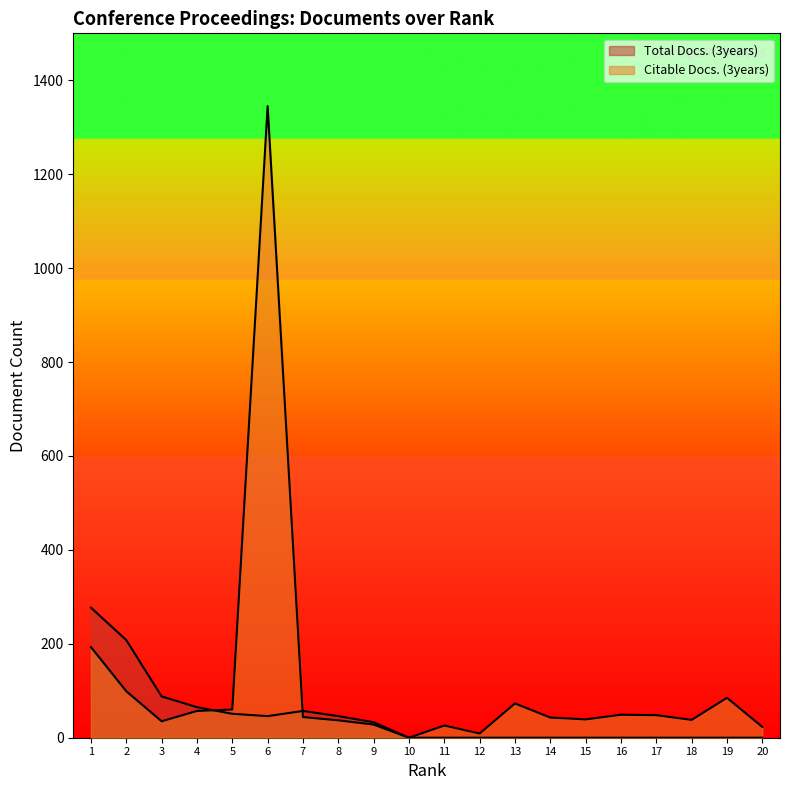

At 20, list the series in order from smallest to largest.

Total Docs. (3years), Citable Docs. (3years)